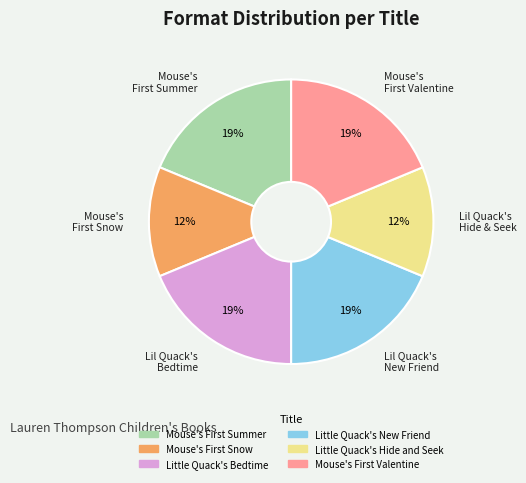

True or false: Little Quack's Bedtime accounts for 19% of the total.

True